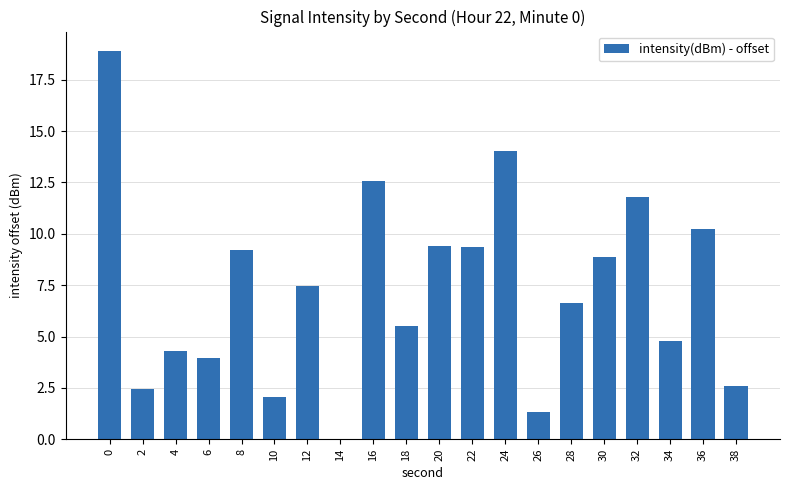

Is it true that the value at 32 is 18.7?

False